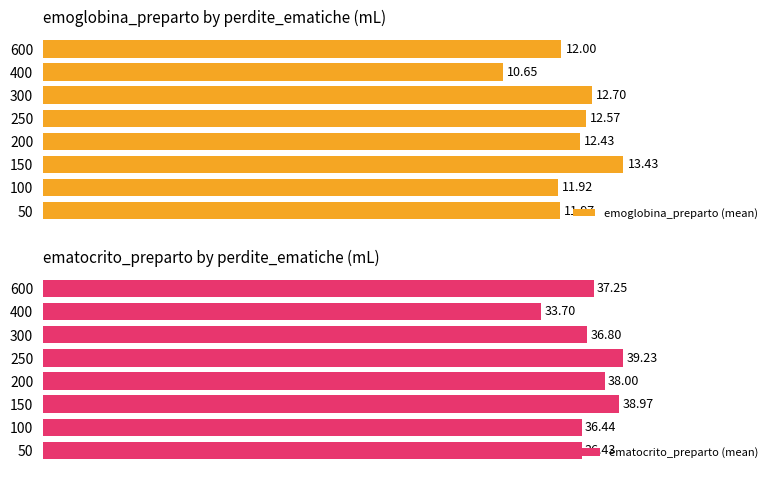

What is the value of the emoglobina_preparto (mean) bar at the 3rd from the left?

13.4